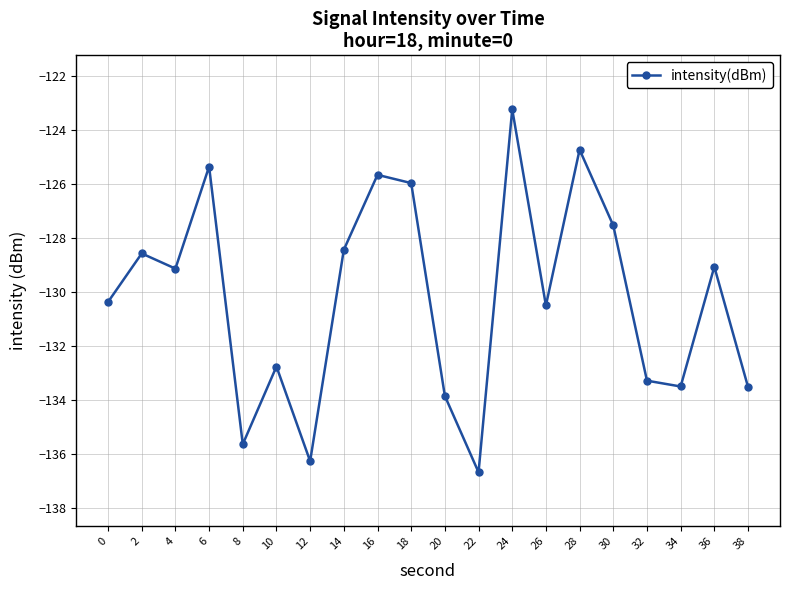

Between 22 and 4, which is larger?

4